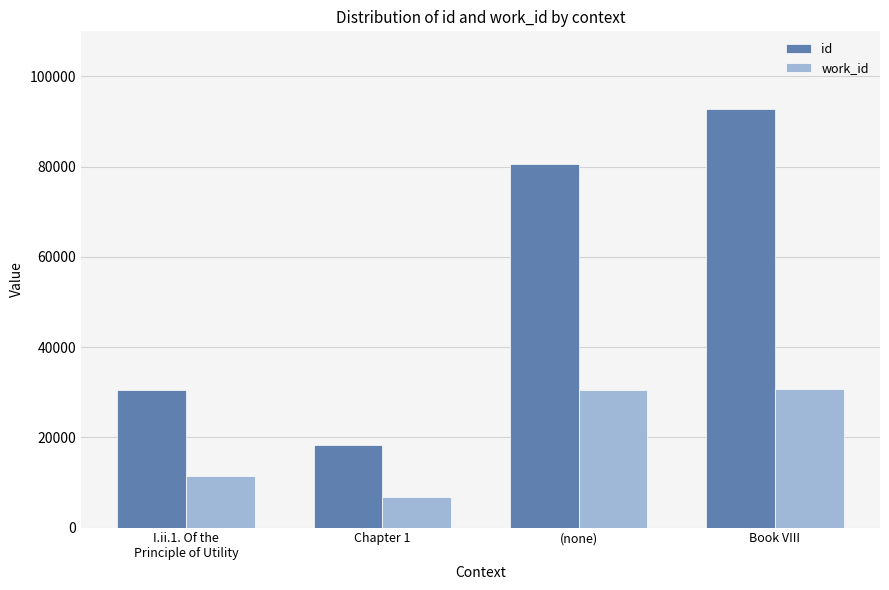

Which series has the largest range (max minus min)?

id